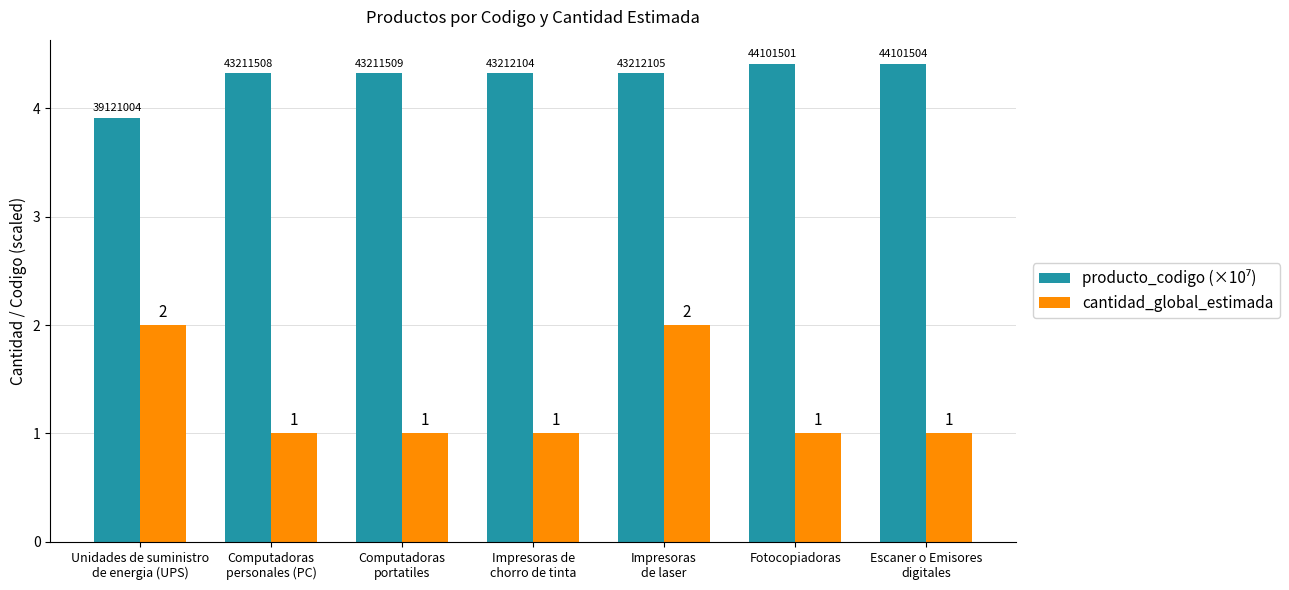

What is the smallest value displayed?

1.0